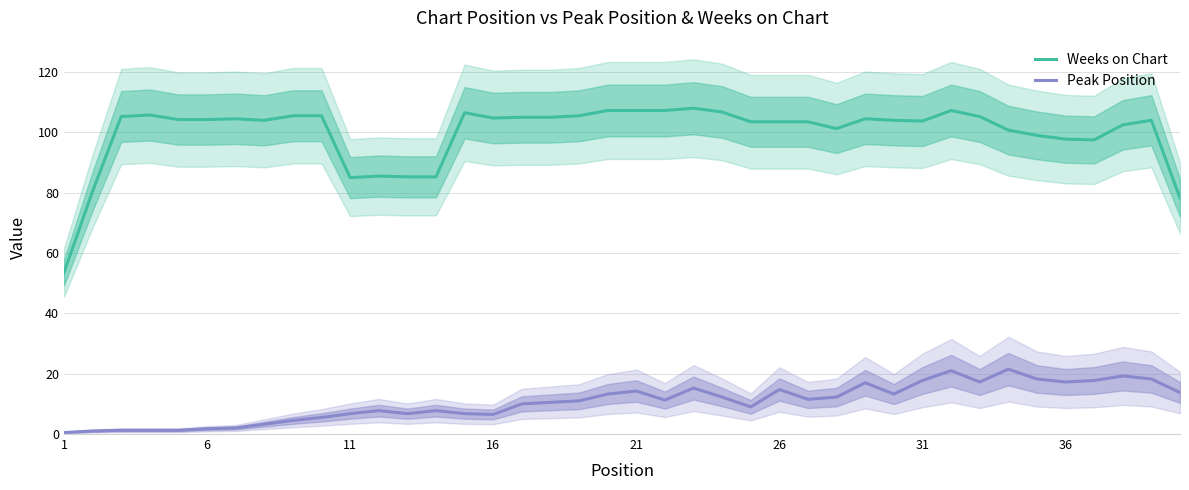

How many interior local valleys does the Peak Position series have?

8